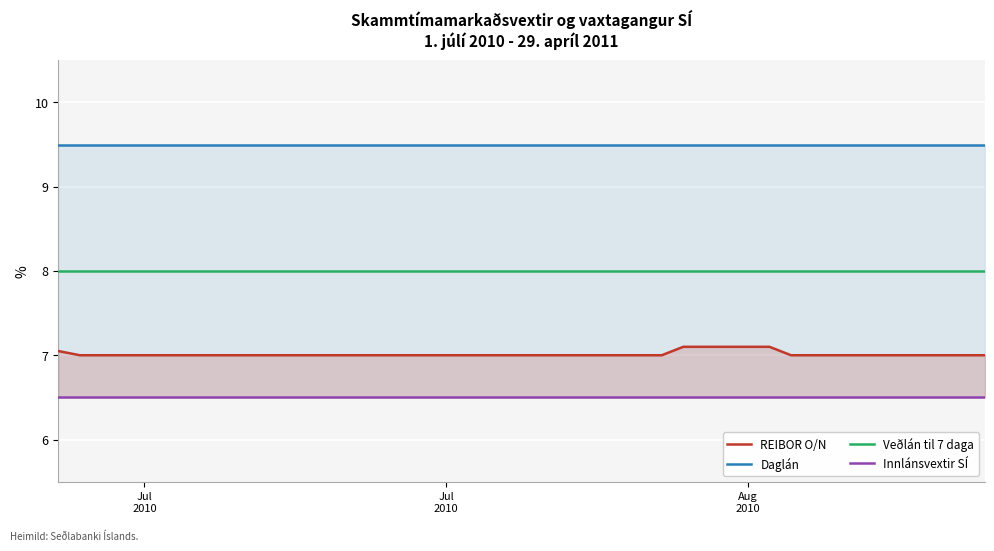

True or false: Innlánsvextir SÍ and REIBOR O/N intersect in this chart.

False